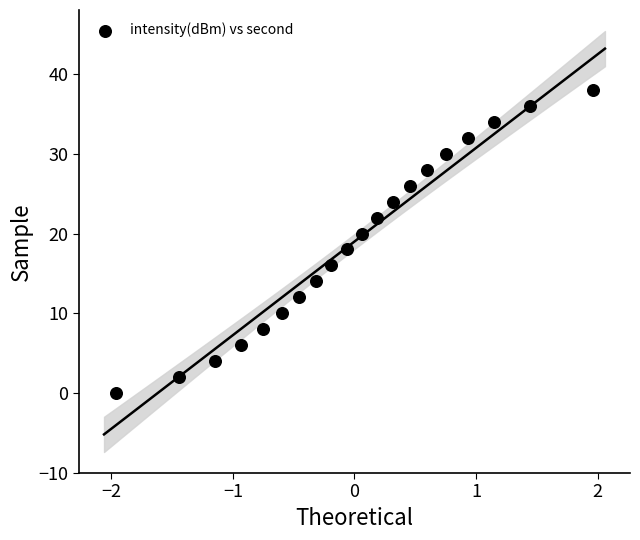

What is the range of Y values (max minus min)?

38